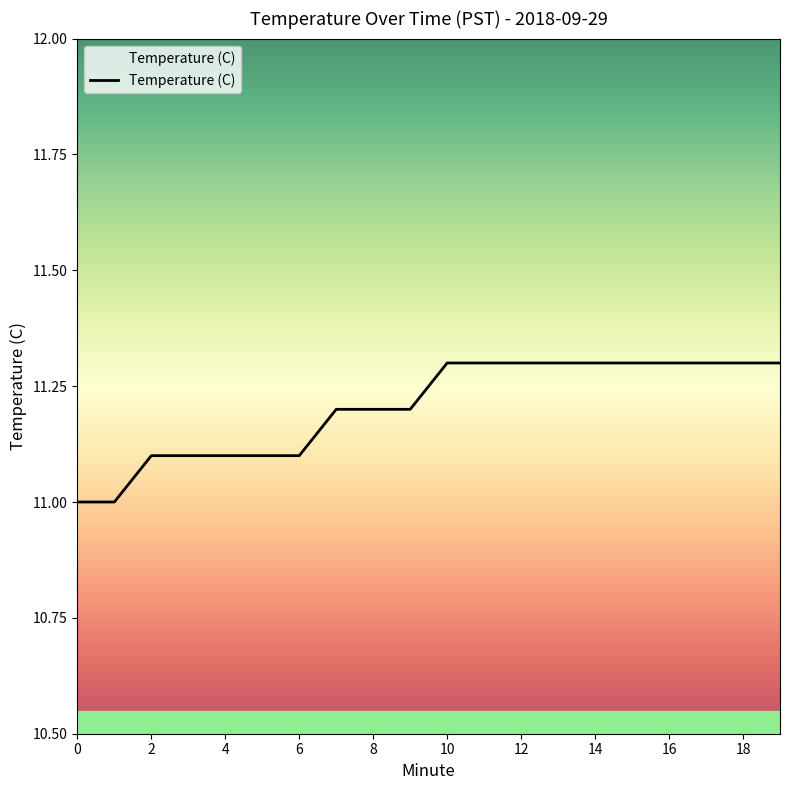

What is the smallest value displayed?

11.0